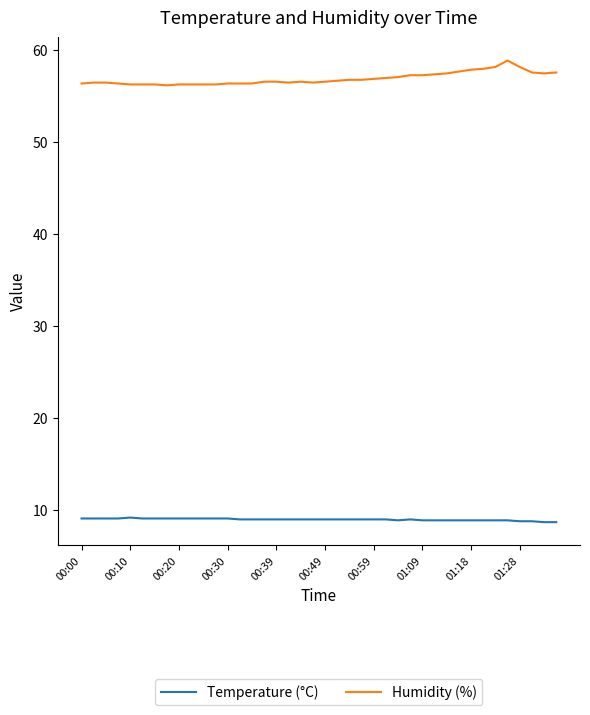

List the series in order of their peak value, lowest first.

Temperature (°C), Humidity (%)